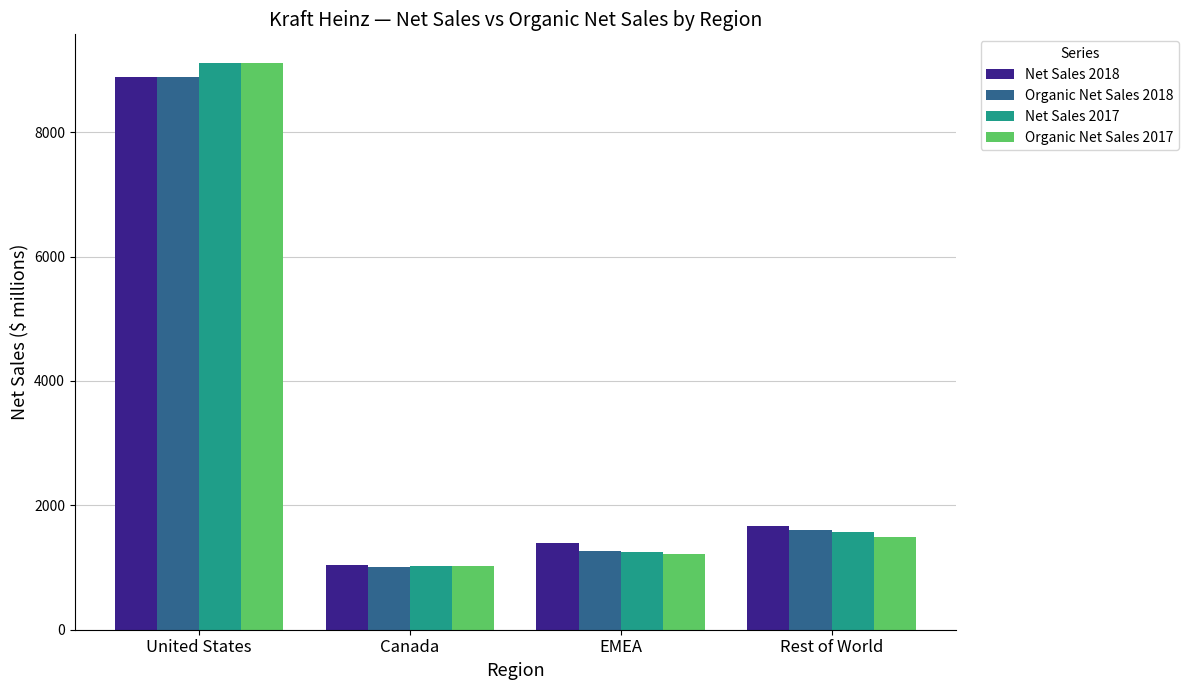

Is the value of Net Sales 2018 at EMEA greater than the value of Organic Net Sales 2017 at EMEA?

Yes